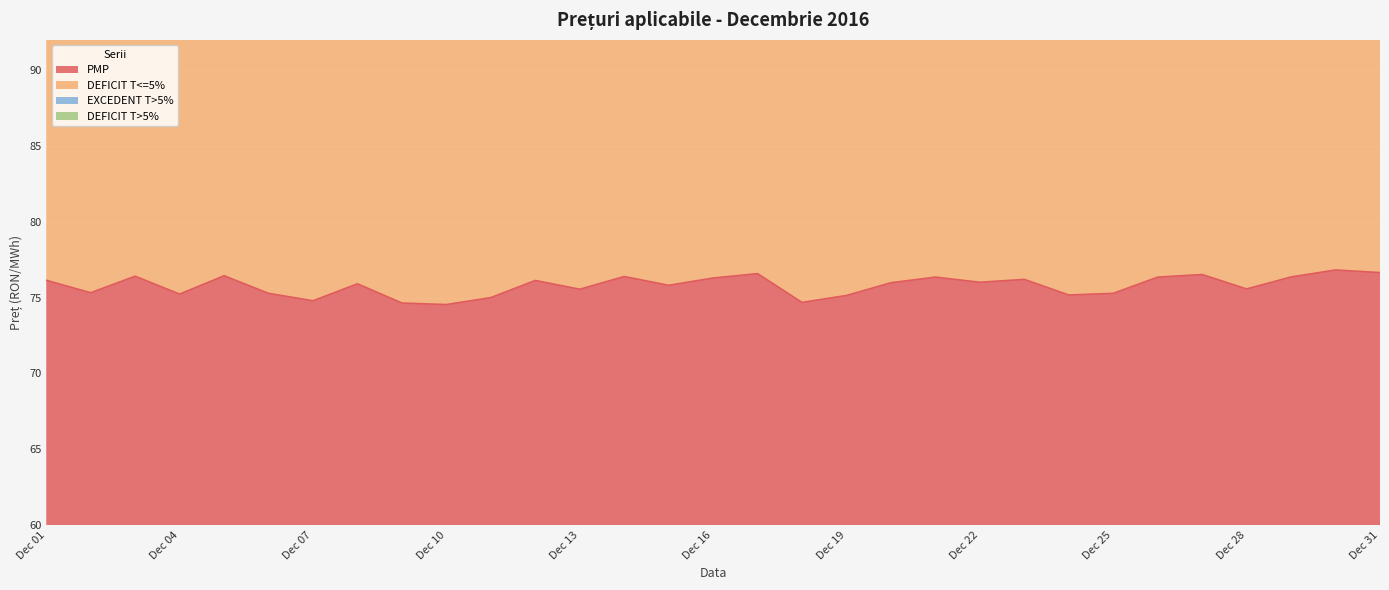

What is the highest value of the PMP series?

76.8